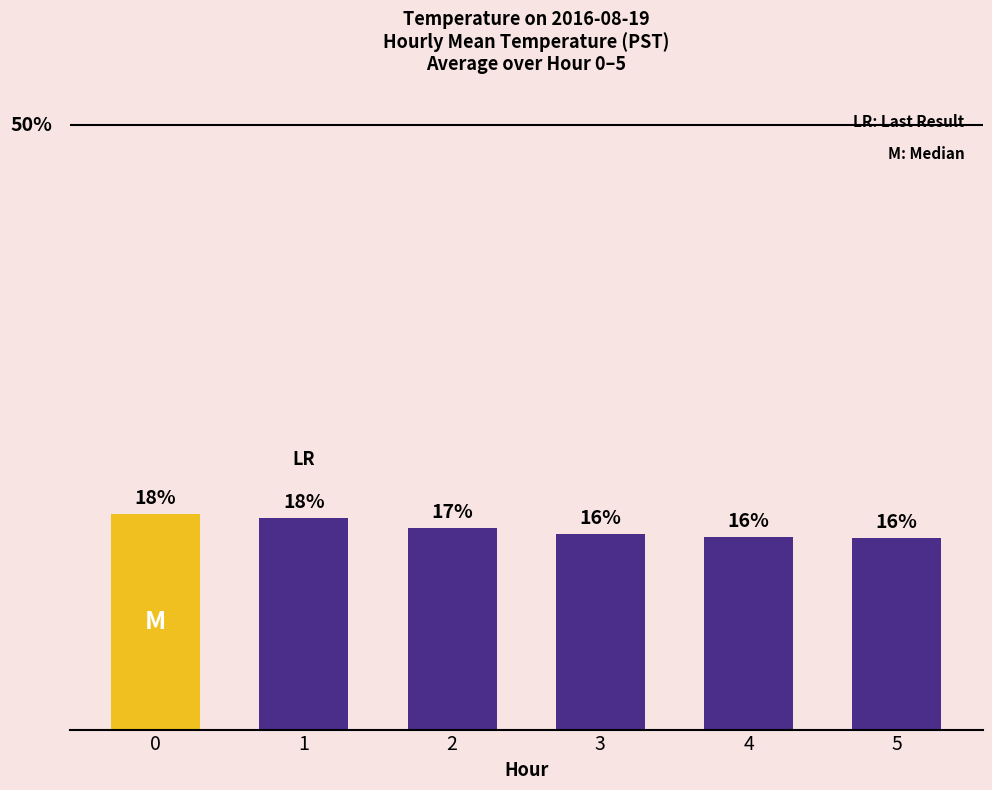

What is the value of the 1st bar from the left?

17.8